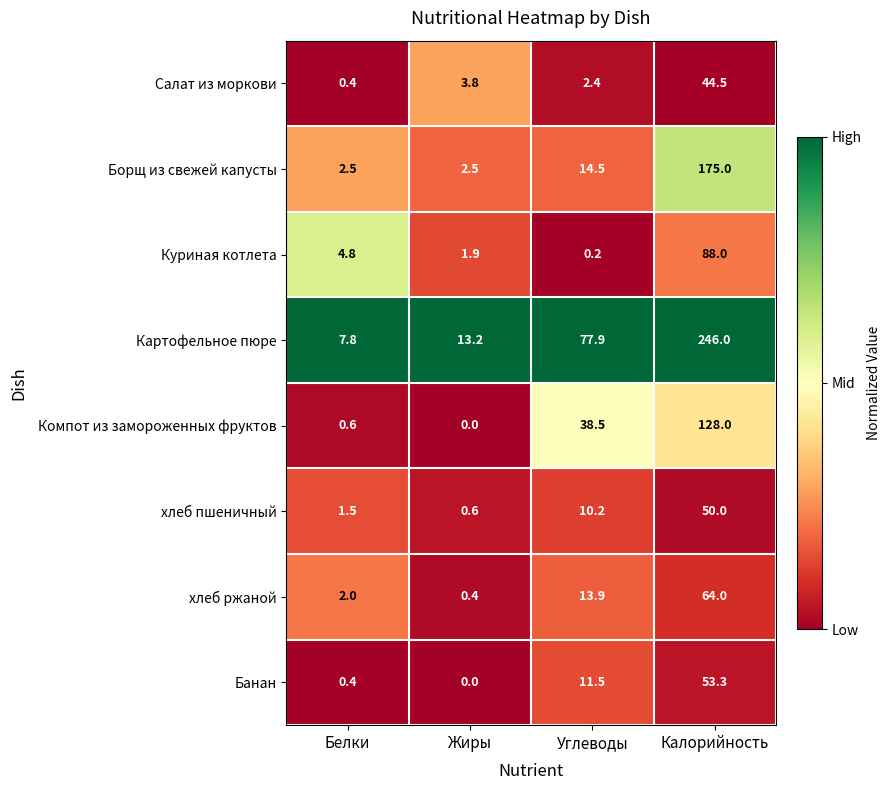

What is the maximum value for Компот из замороженных фруктов?

128.0